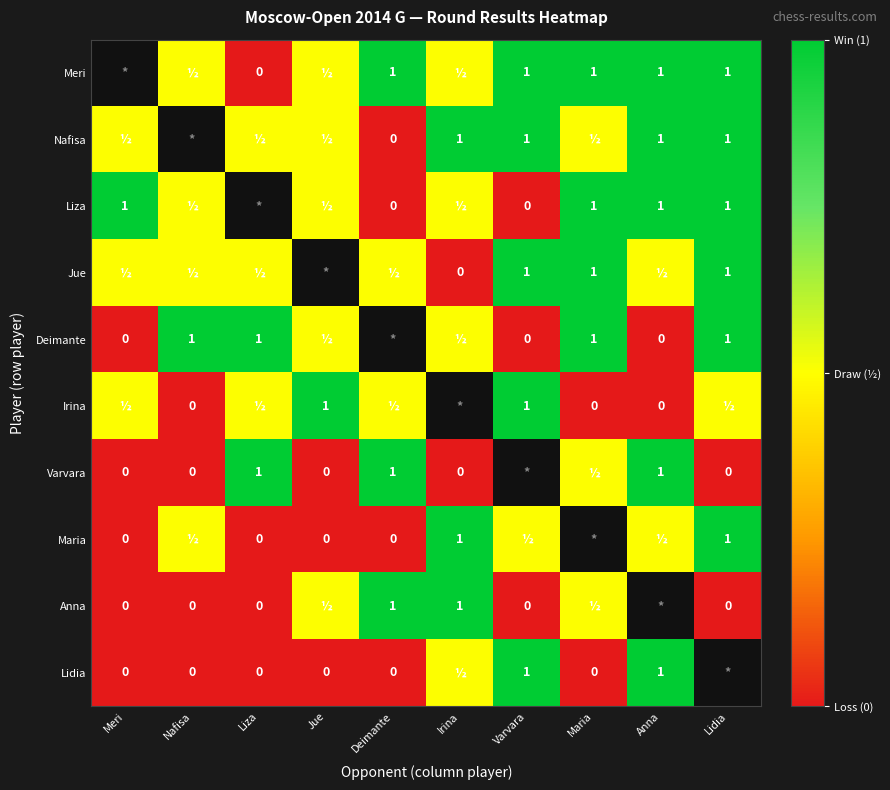

Rank the series at Anna from highest to lowest value.

Arabidze Meri, Muminova Nafisa, Soloviova Liza, Saulina Varvara, Tomnikova Lidia, Wang Jue, Severina Maria, Daulyte Deimante, Vasilevich Irina, Gvanceladze Anna